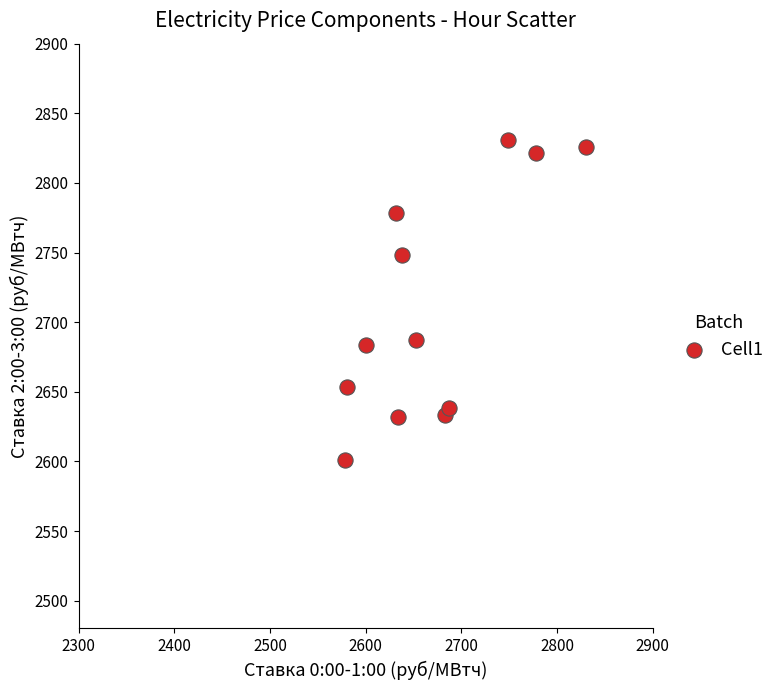

What Y value in the scatter plot is closest to 2715?

2687.5